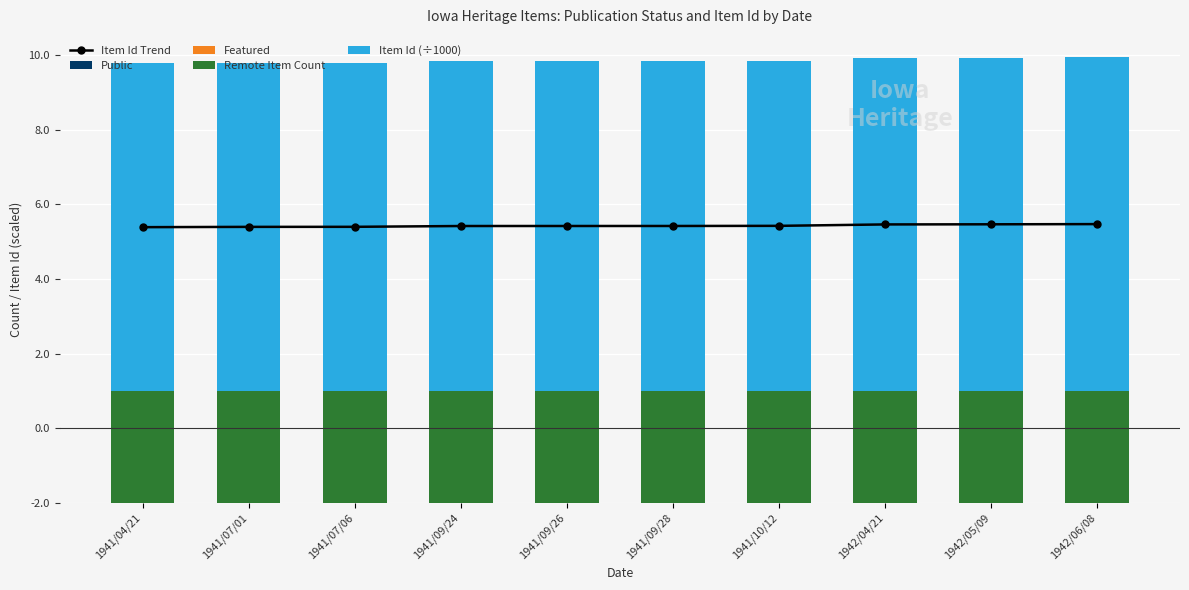

How many distinct data groups are displayed?

5